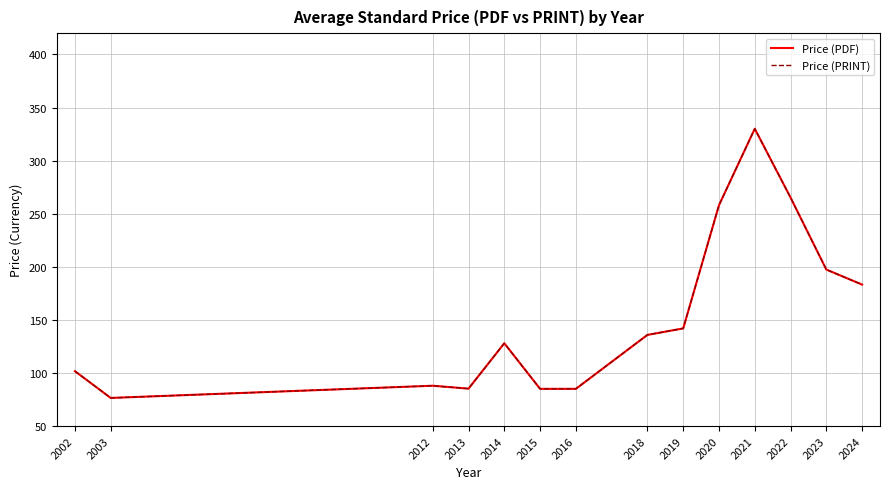

At which label does Price (PDF) first exceed 135?

2018